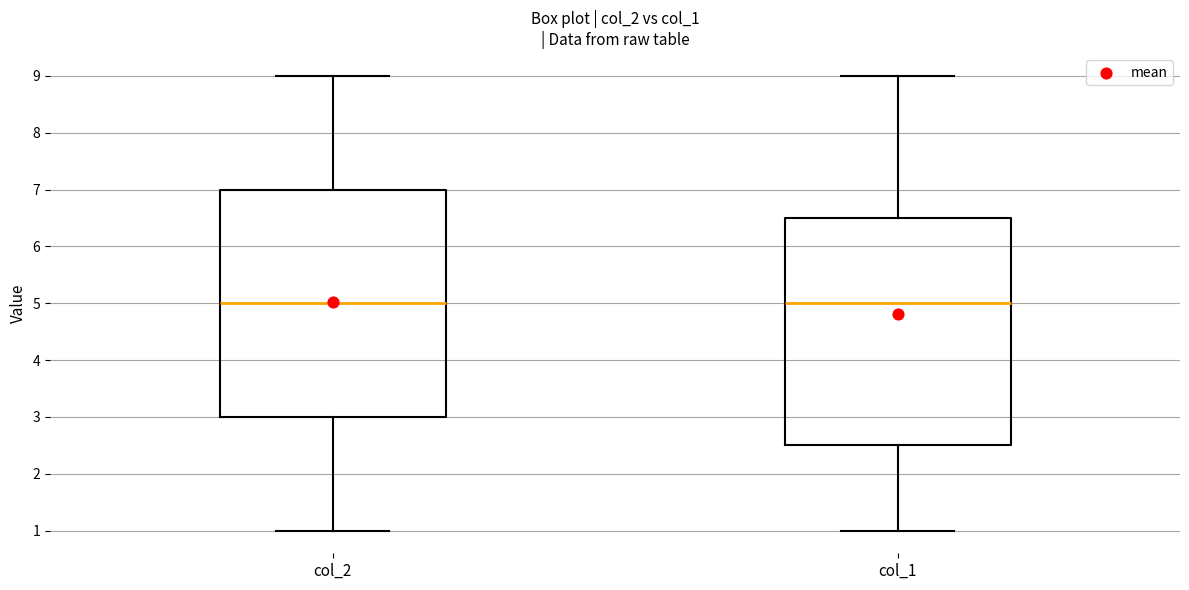

Where is the upper edge of the box for col_1 on the y-axis? The values are not printed on the chart, so give them approximately, as read against the axis.

6.5